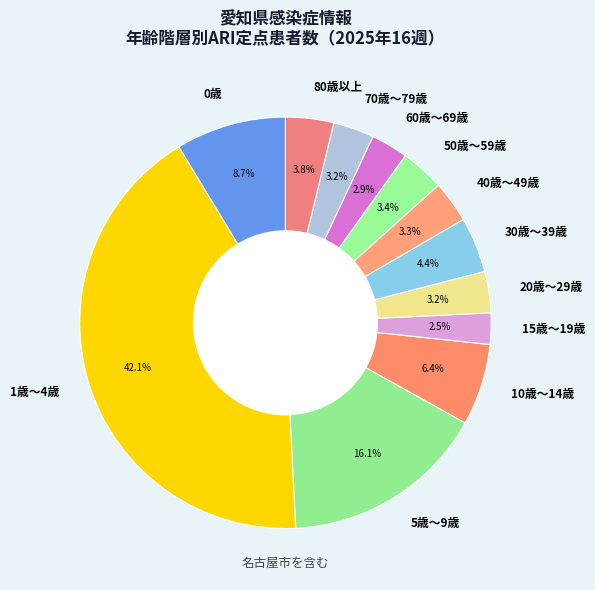

How many slices are in this pie chart?

12